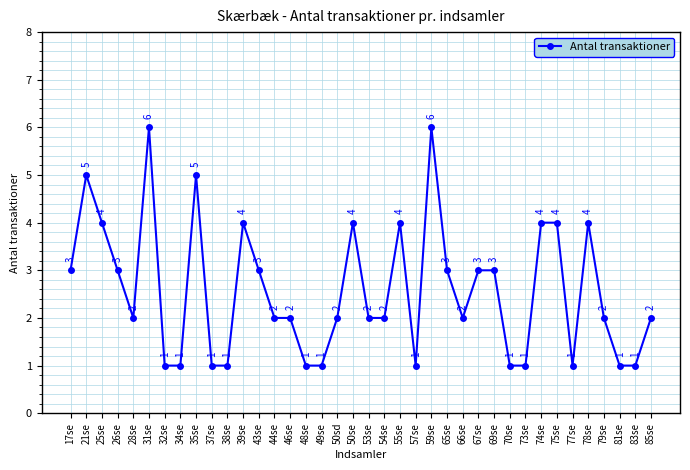

Where is the first local minimum?

28se